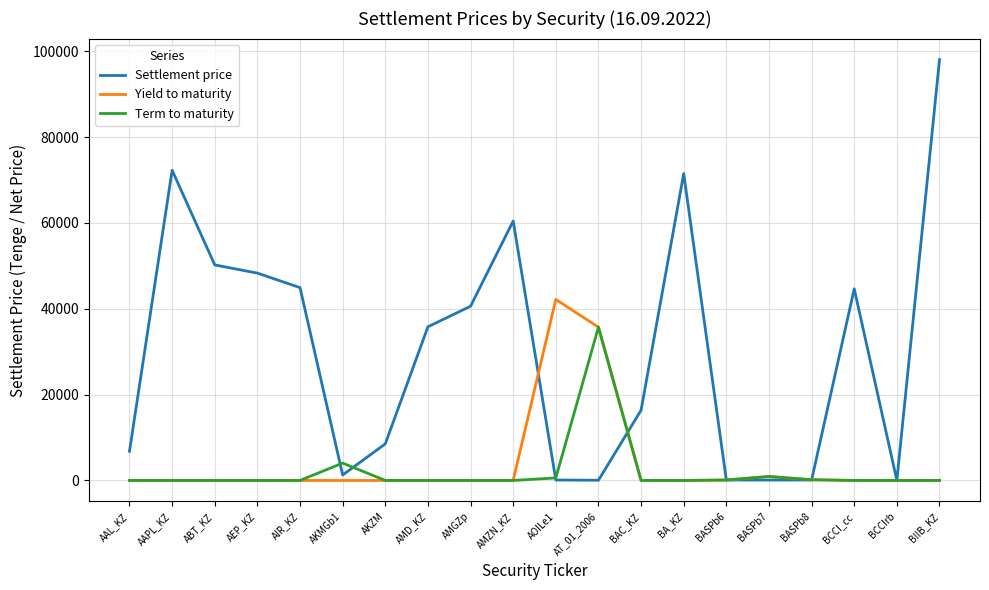

What is the difference between the highest and lowest values at BA_KZ?

71497.6